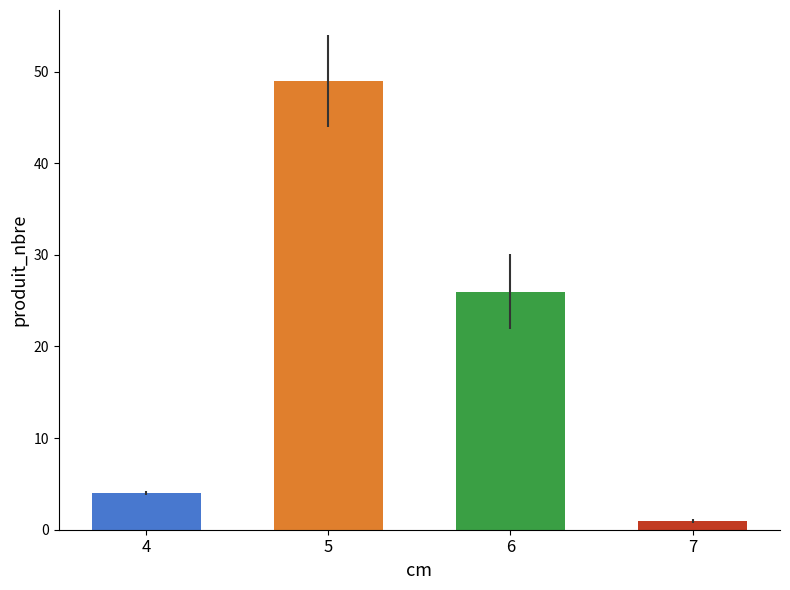

Which category has the lowest value across all series?

7